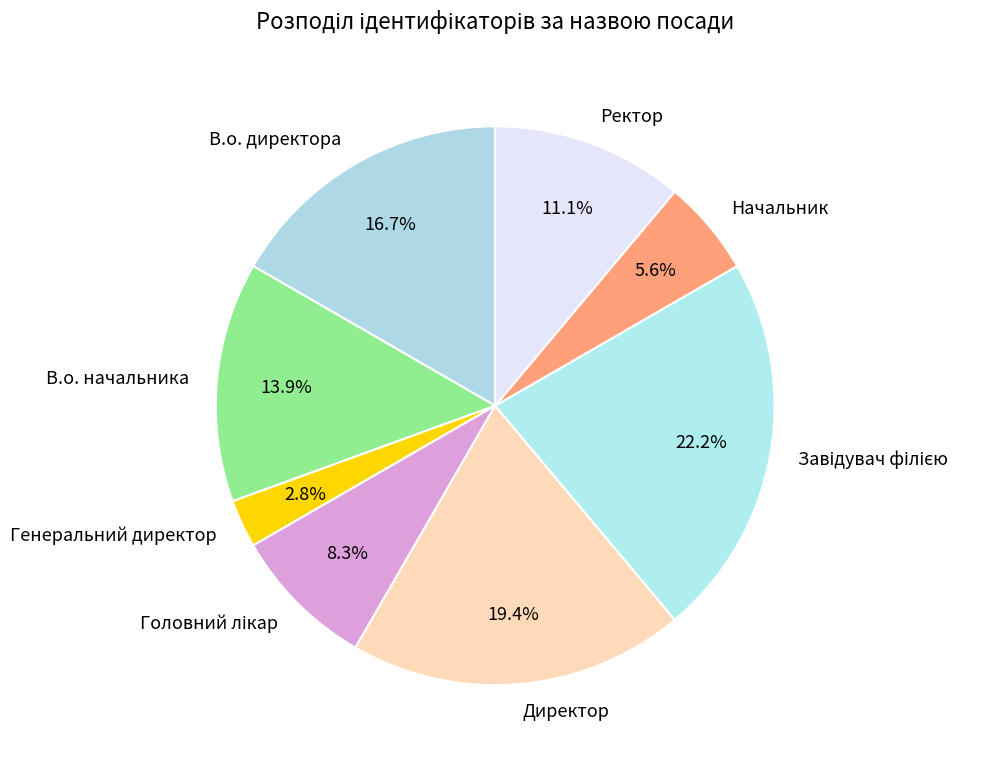

What percentage is the В.о. директора slice, to the nearest percent?

17%